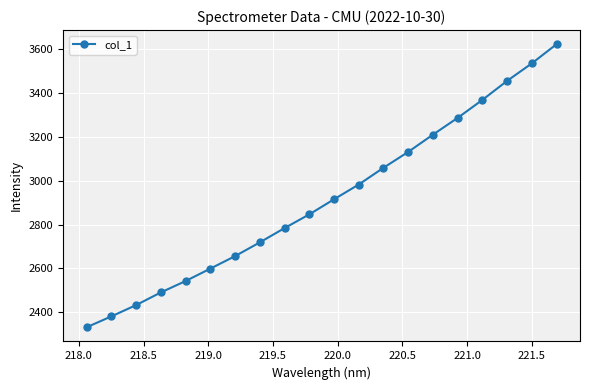

What is the value of the 4th point from the left?

2490.4